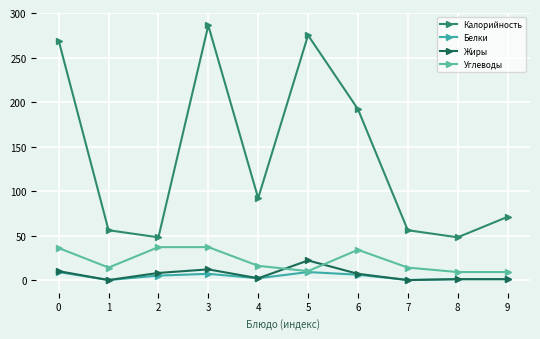

Does the chart have visible grid lines?

Yes